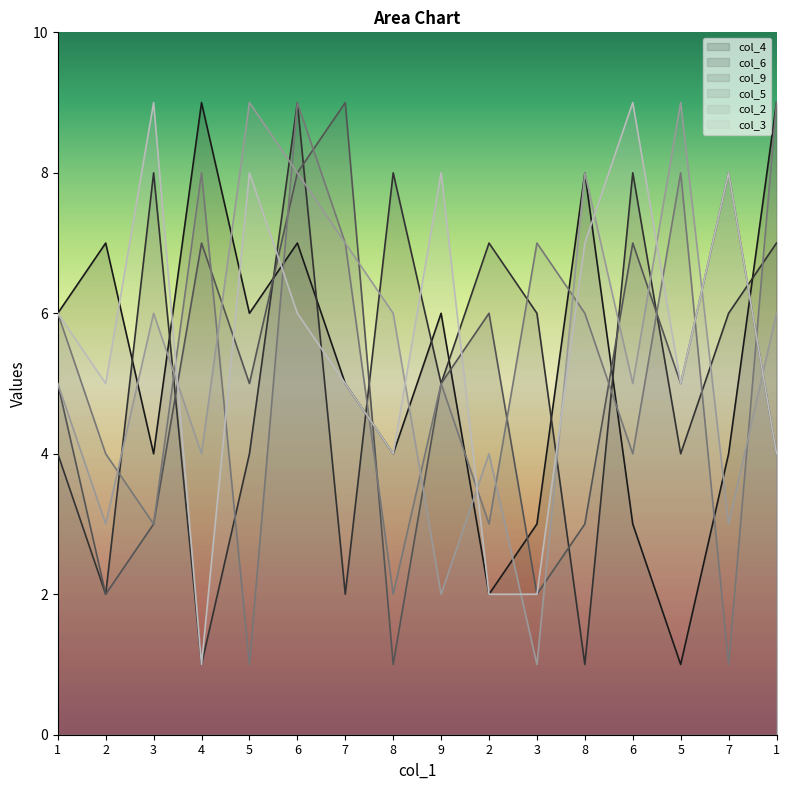

At which label does col_9 reach its minimum?

8